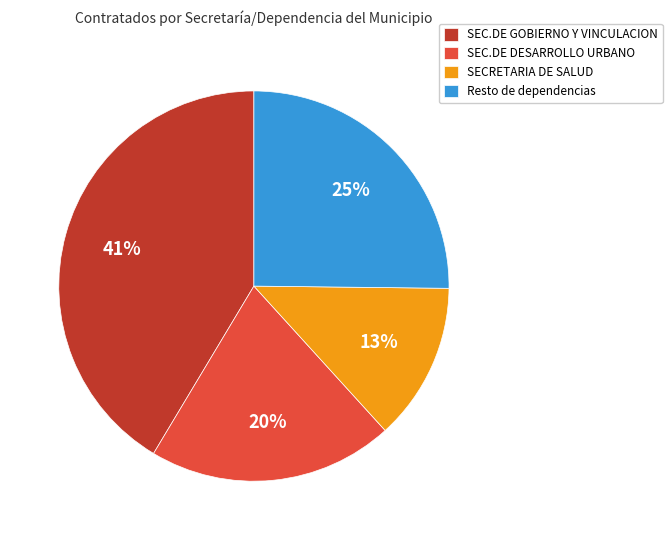

Is it true that SEC.DE DESARROLLO URBANO is 20% of the pie?

True